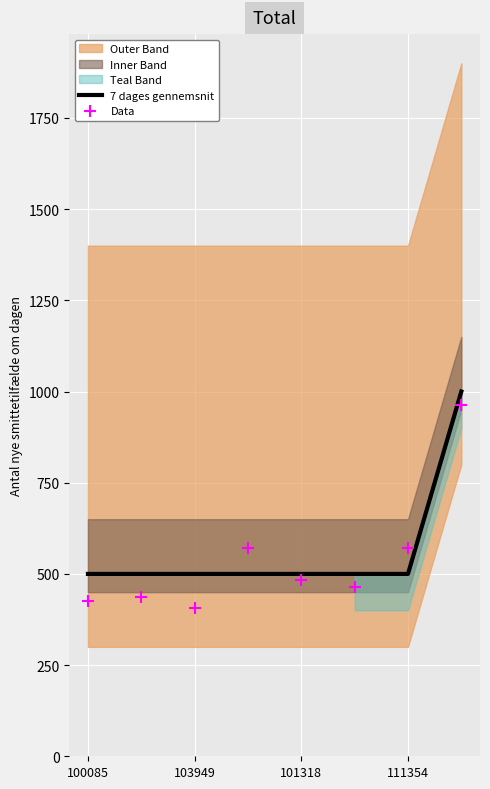

Which series has the largest total across all categories?

7 dages gennemsnit